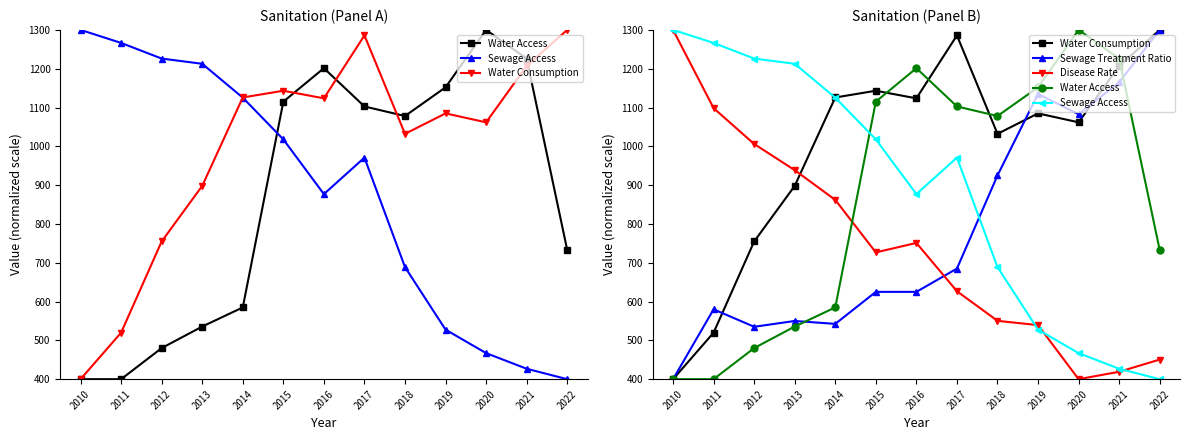

The value of Sewage Access at 2010 is 1300.0. True or false?

True